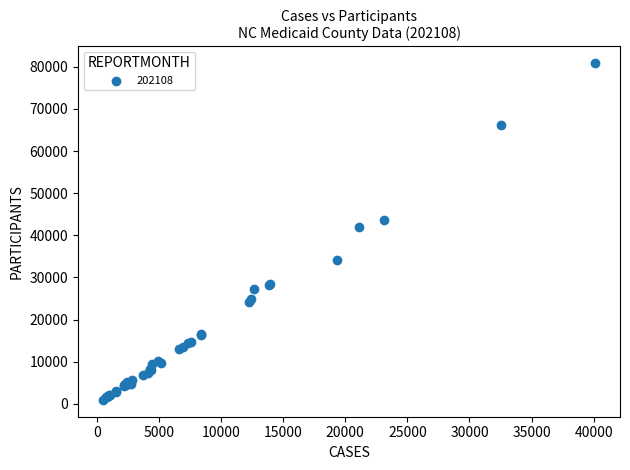

What Y value in the scatter plot is closest to 40896?

42053